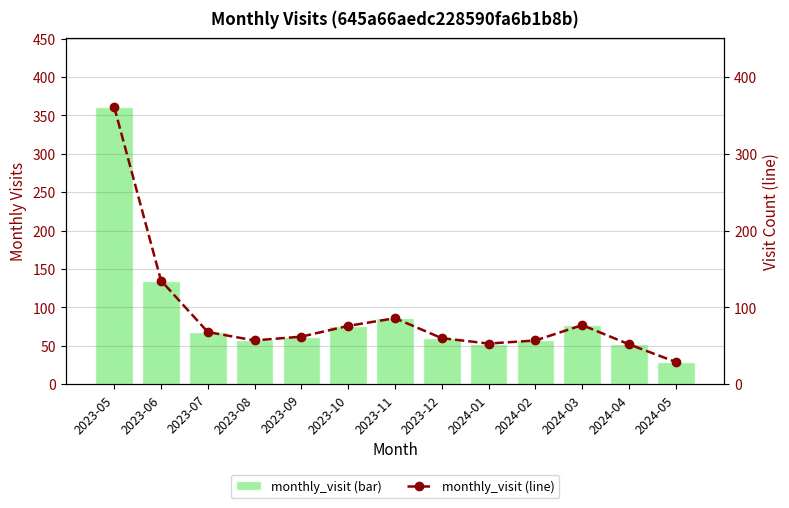

How many values in the monthly_visit series are below 62?

6